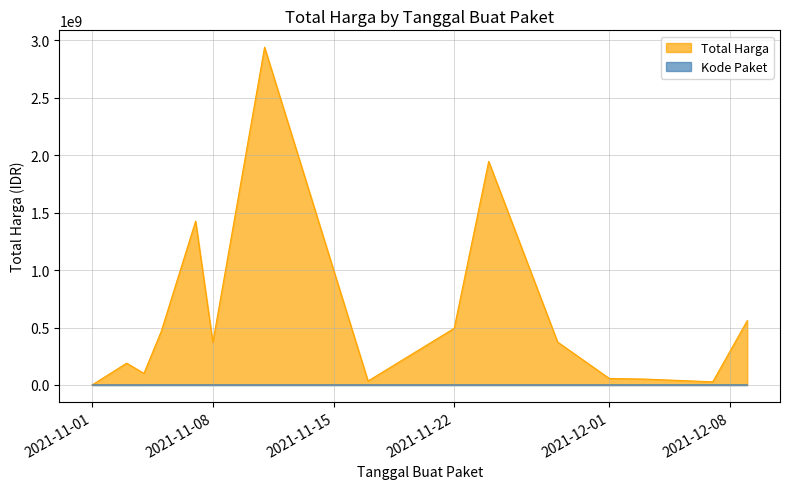

Read the Total Harga value at 2021-11-05, to the nearest 50.

464002100